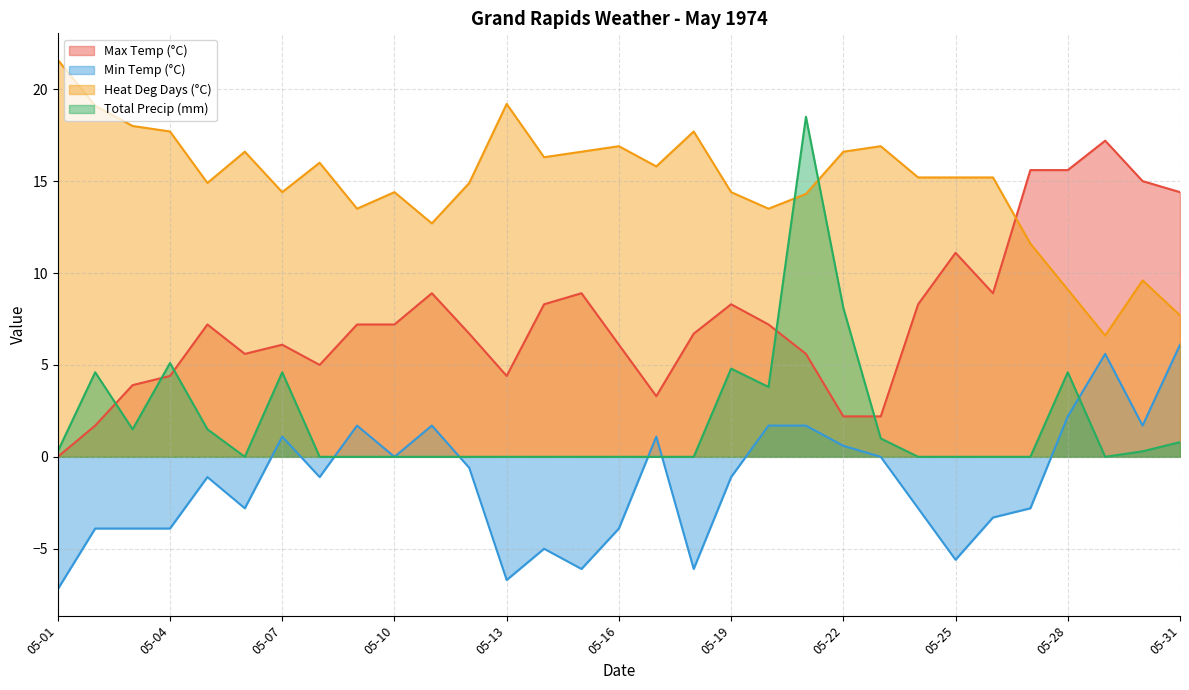

True or false: Heat Deg Days (°C) and Min Temp (°C) cross at least once.

False